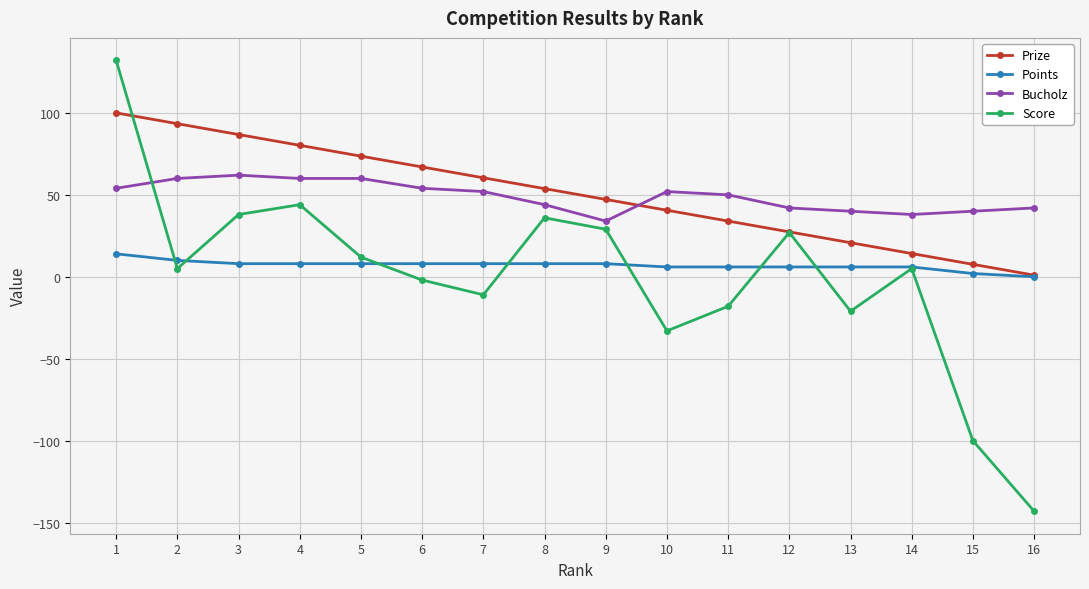

What is the lowest value of the Bucholz series?

34.0